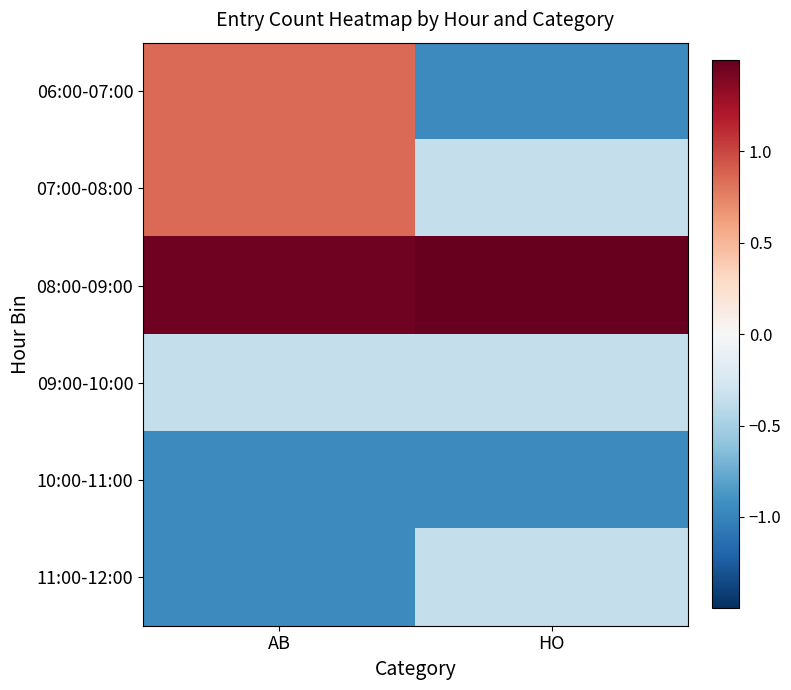

At AB, list the series in order from largest to smallest.

08:00-09:00, 06:00-07:00, 07:00-08:00, 09:00-10:00, 10:00-11:00, 11:00-12:00